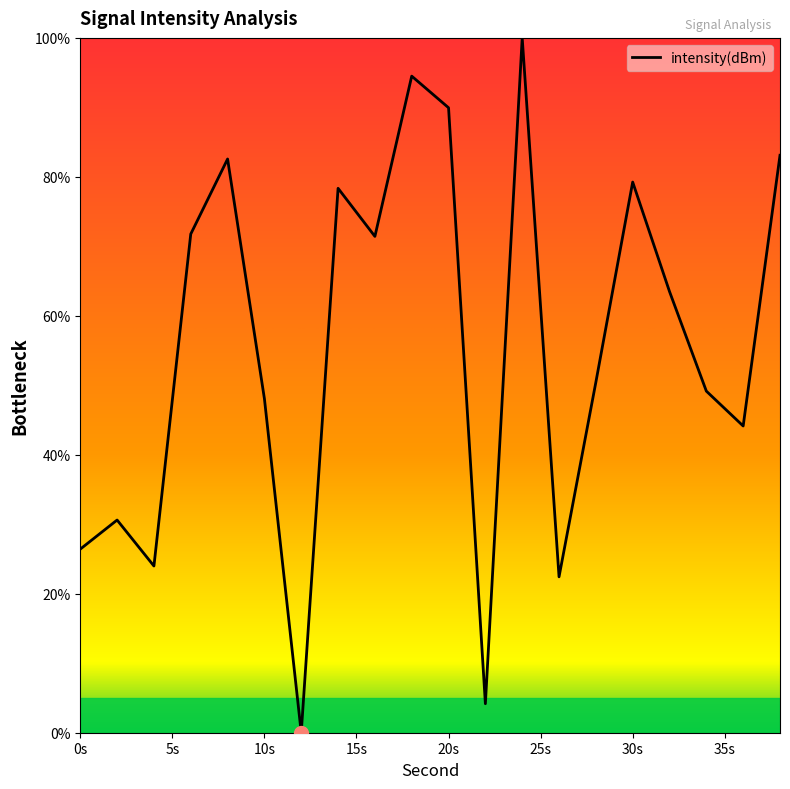

What is the difference between the maximum and minimum values?

100.0